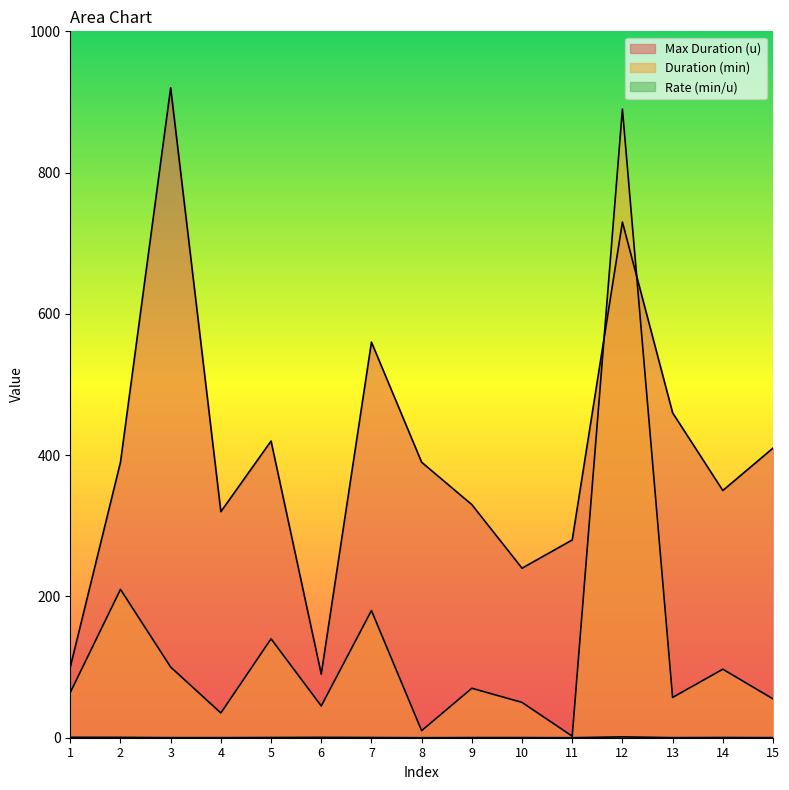

At which category does Rate (min/u) reach its first local peak?

6